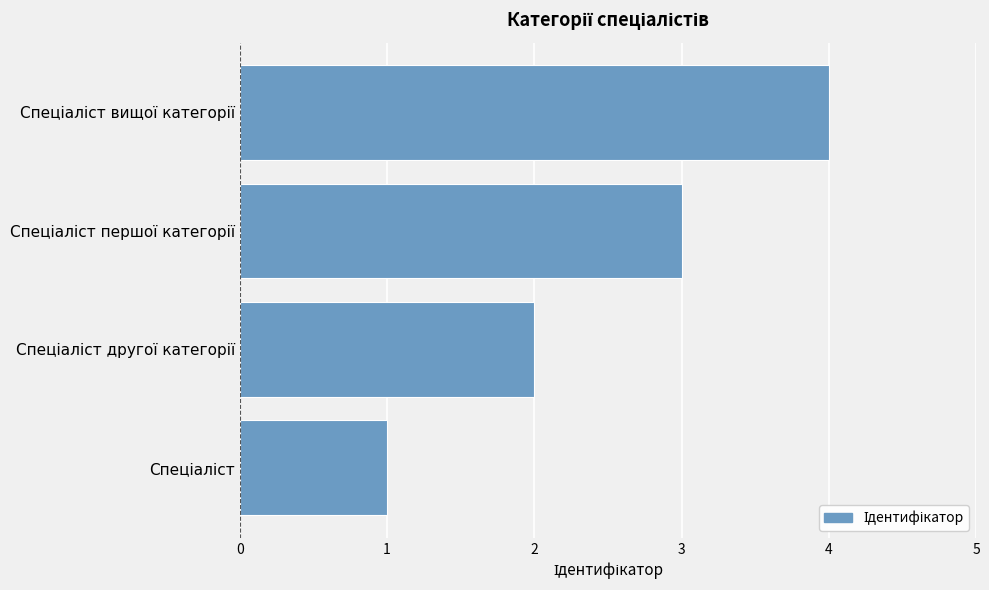

What is the sum of all values?

10